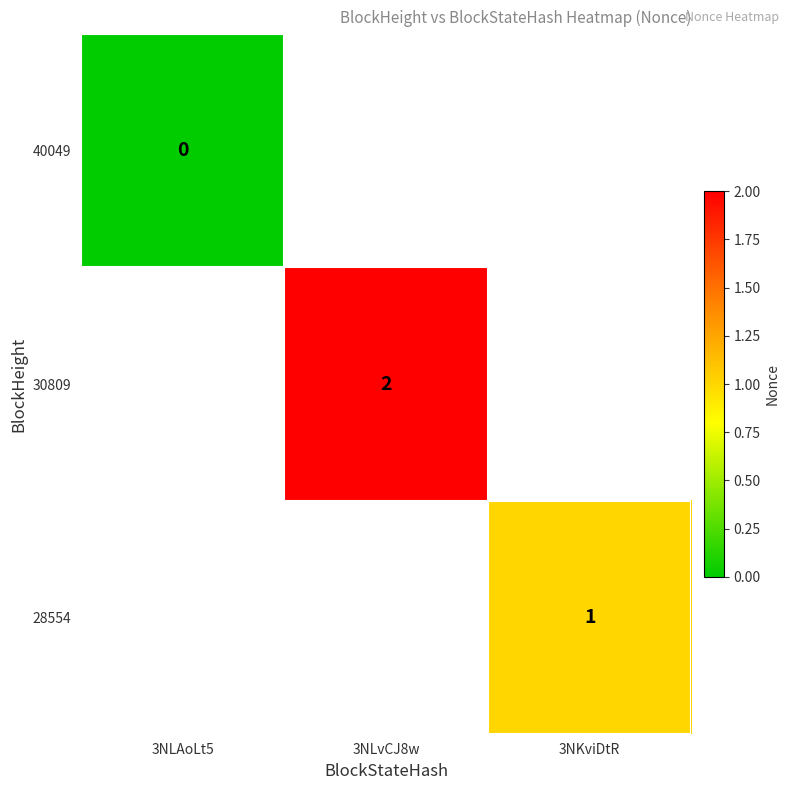

How many categories are shown in the chart?

3